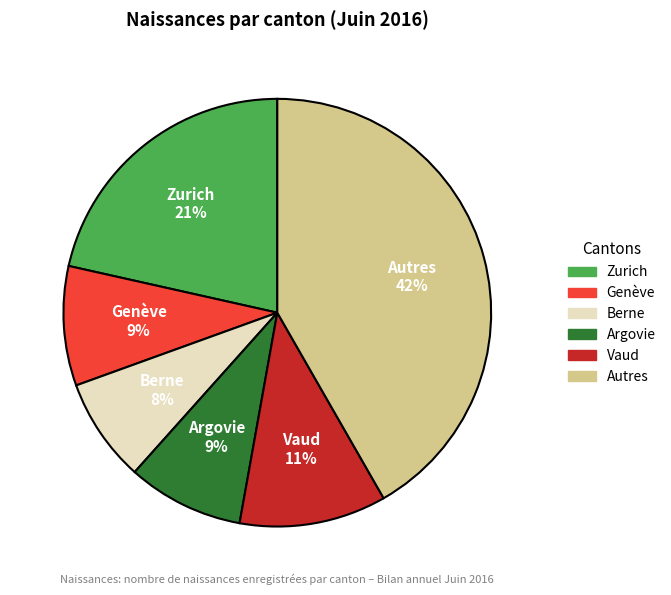

To the nearest percent, what is the difference between the largest and smallest slice percentages?

34%